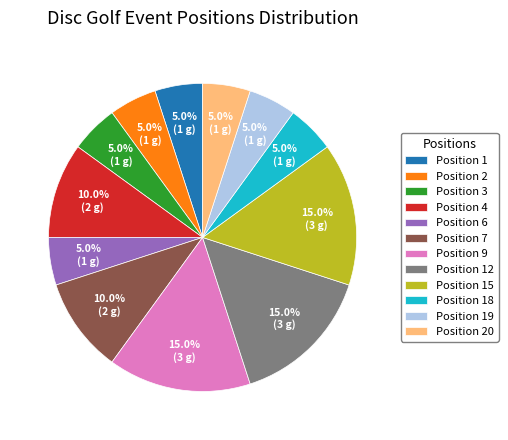

Is there any slice that represents more than half of the pie?

No